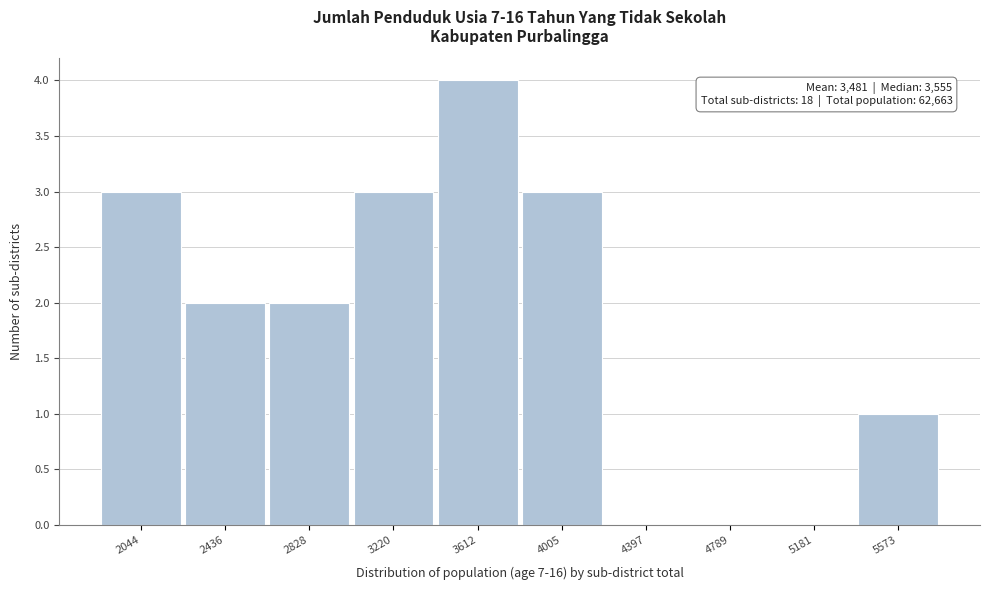

Reading left to right, what are all the values shown in this chart?

2044=3	2436=2	2828=2	3220=3	3612=4	4005=3	4397=0	4789=0	5181=0	5573=1